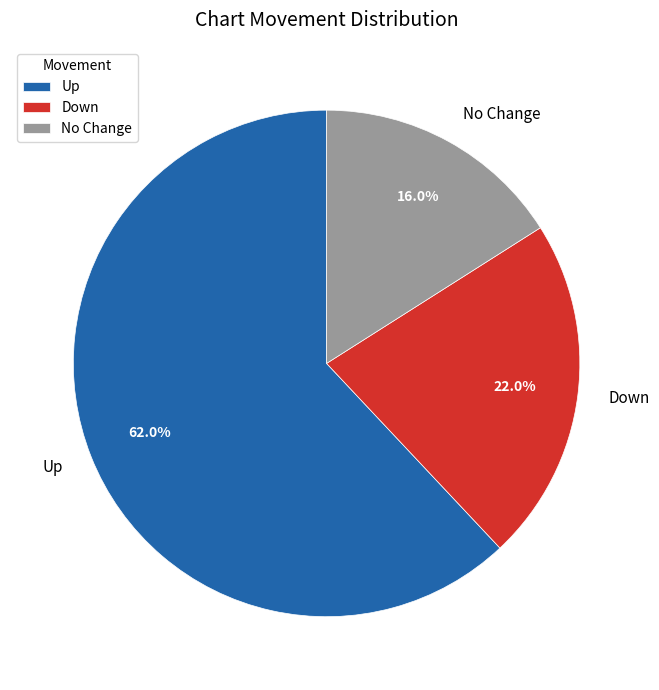

Which category accounts for the majority?

Up